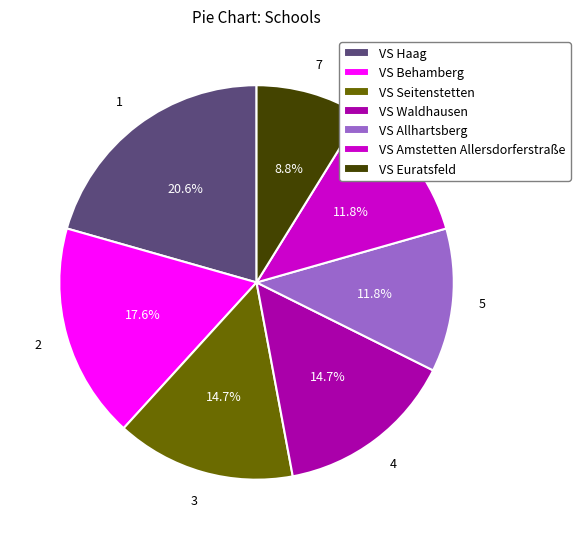

How many segments does this pie chart have?

7